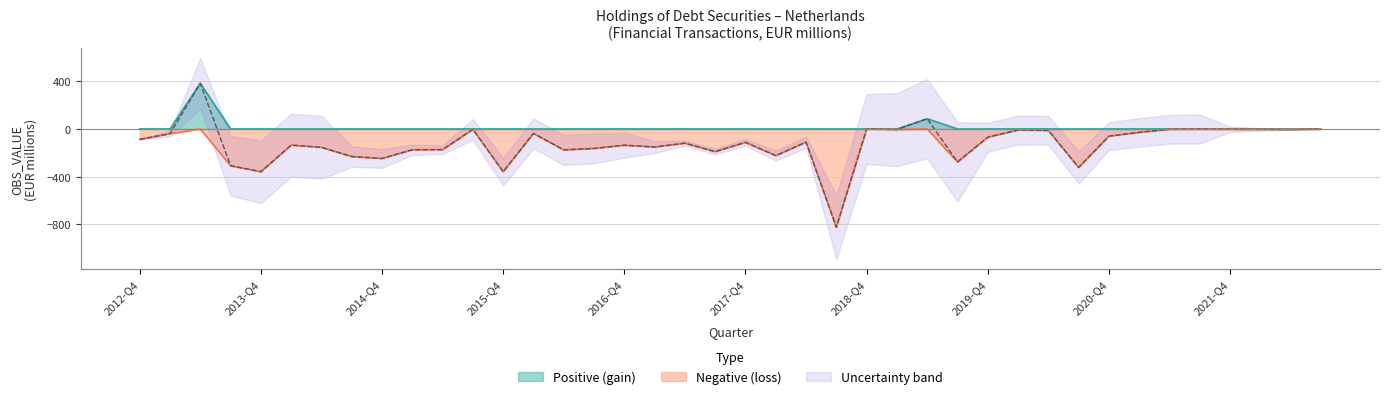

Does the chart have visible grid lines?

Yes